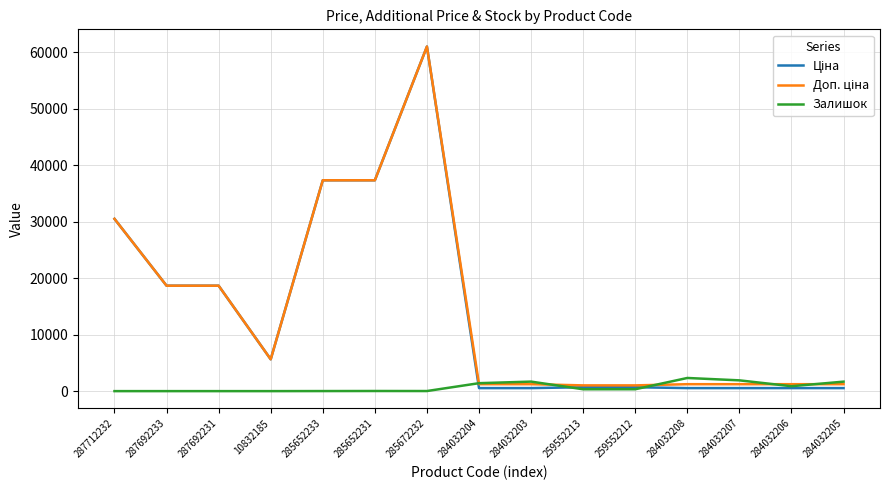

The value of Залишок at 287692231 is 0.0. True or false?

True